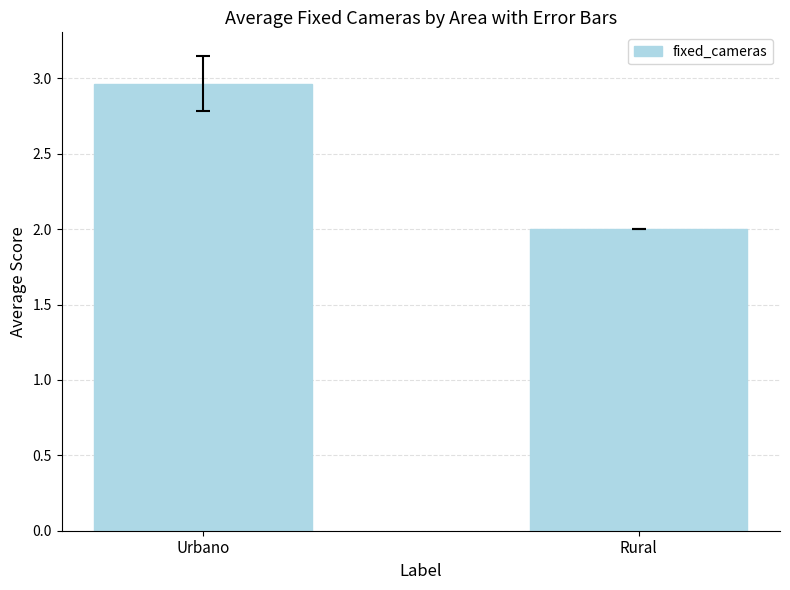

What position from the right is Urbano?

2